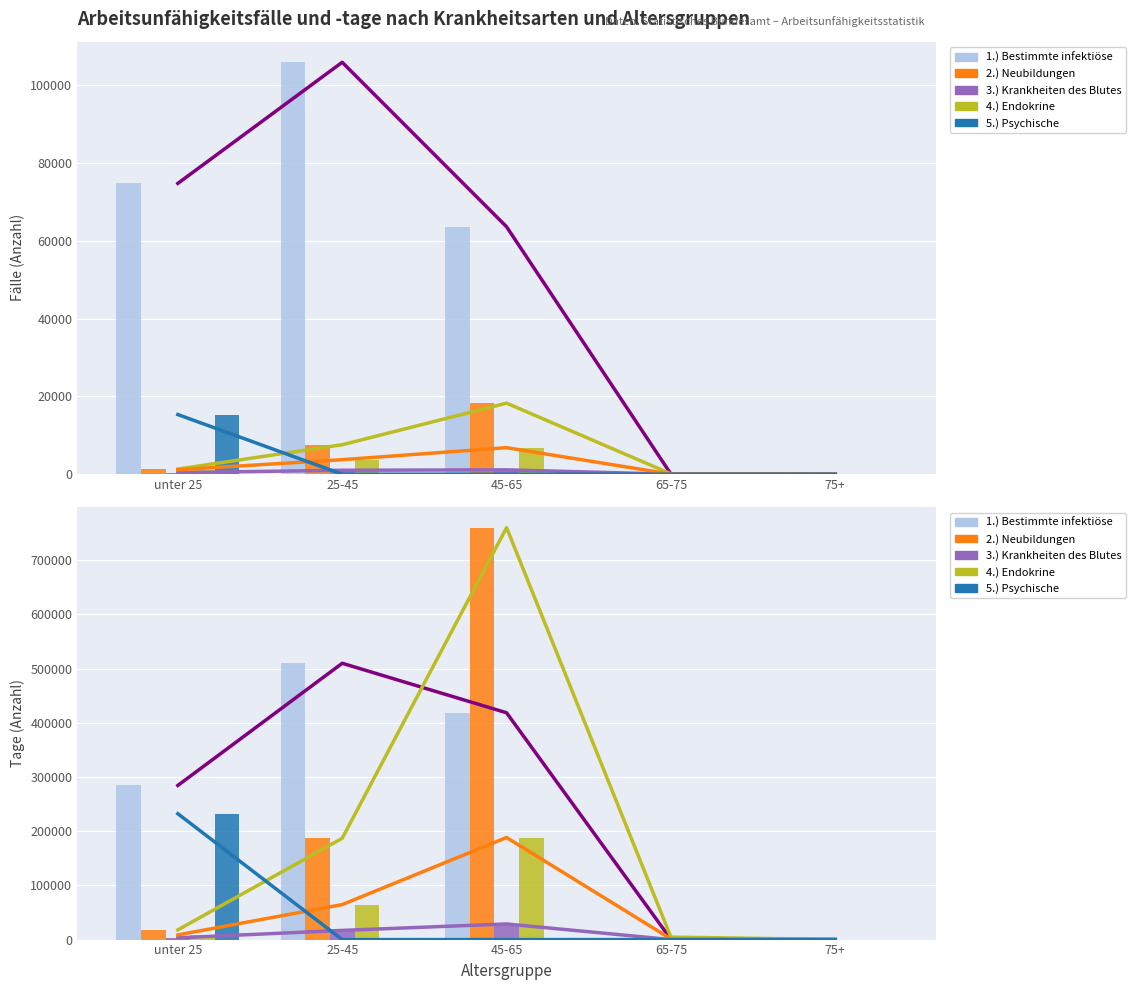

Reading left to right, what are all the values shown in this chart?

1.) Bestimmte infektiöse: 74790	105944	63635	28	3
2.) Neubildungen: 1320	7575	18273	85	19
3.) Krankheiten des Blutes: 406	1011	1122	2	3
4.) Endokrine: 1141	3731	6819	22	4
5.) Psychische: 15336	0	0	0	0